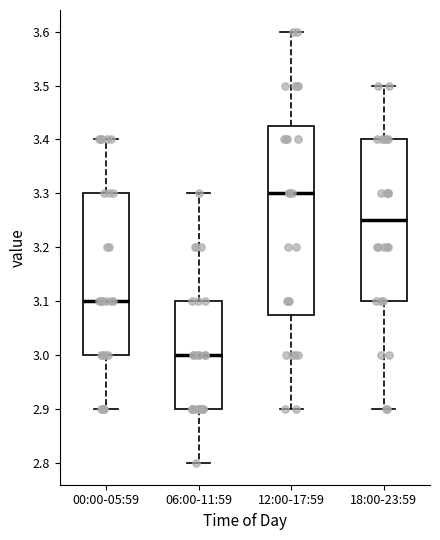

Comparing the boxes themselves (not the whiskers), which one is the tallest?

12:00-17:59